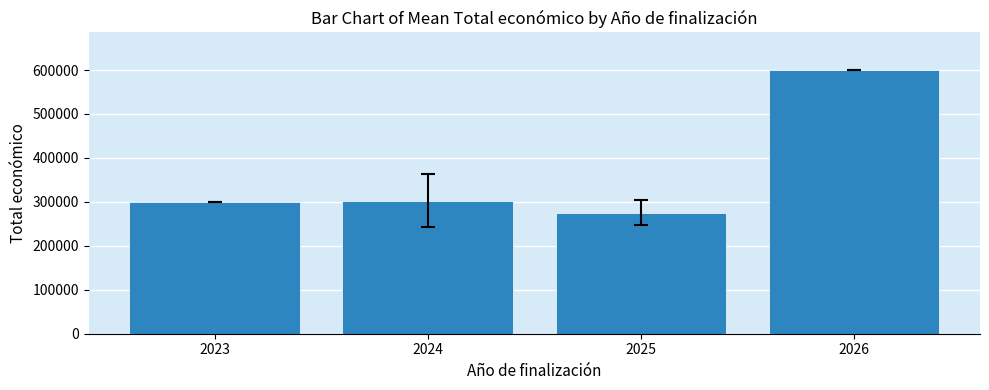

The value at 2024 is 111691.9. True or false?

False